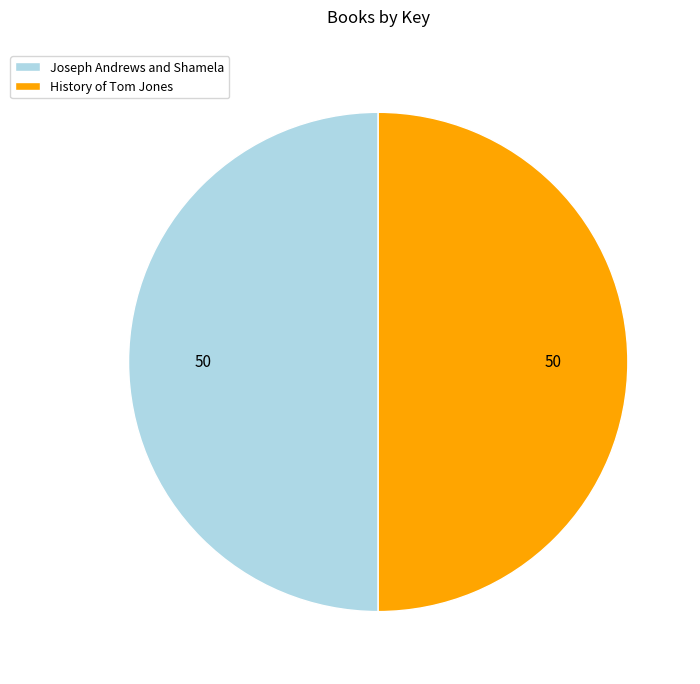

What is the ratio of the value at Joseph Andrews and Shamela to the value at History of Tom Jones?

1.0